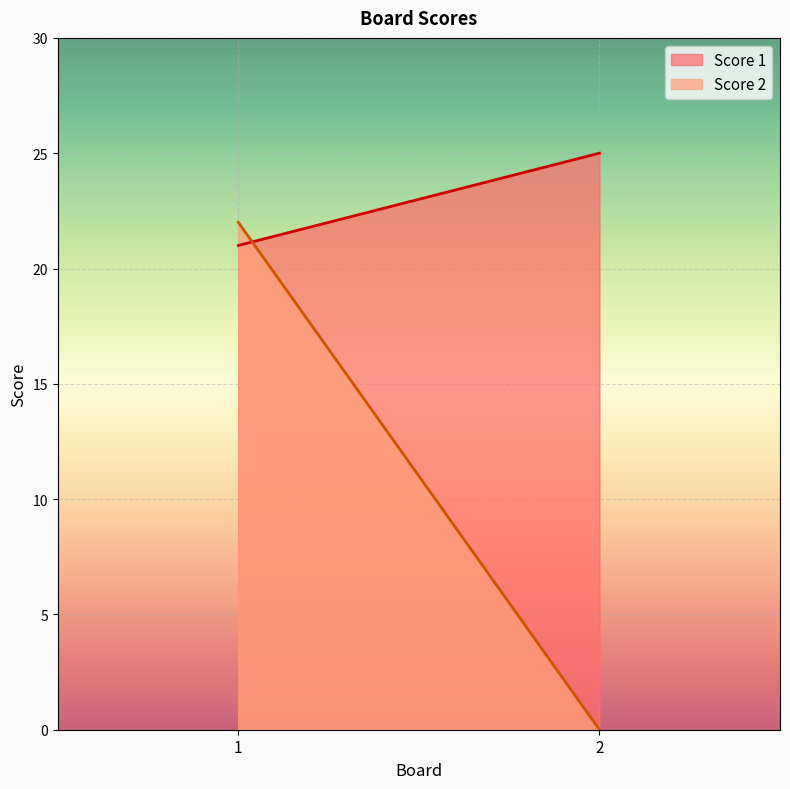

What is the total value across all series at 2?

25